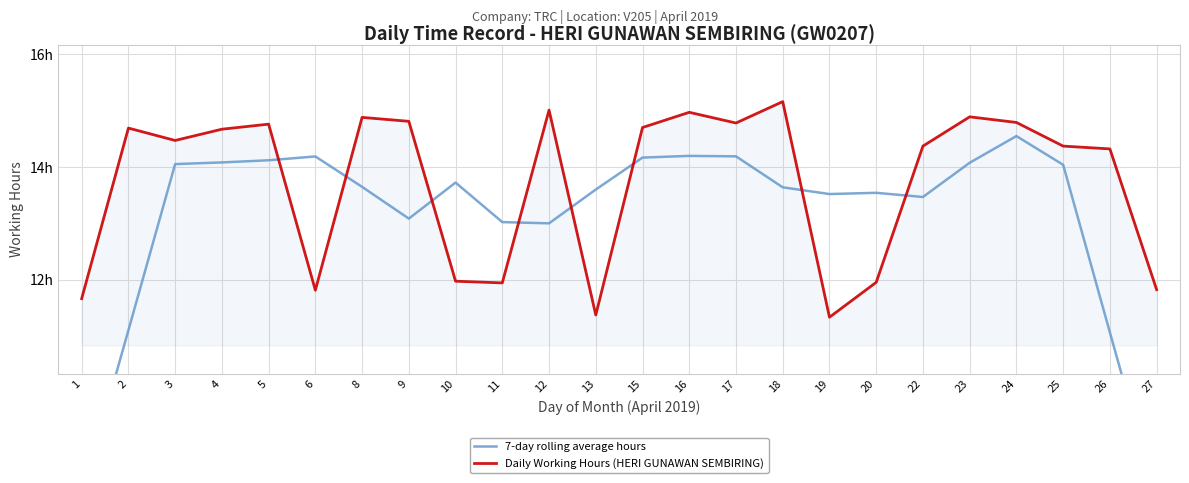

What is the difference between the maximum and minimum values in the Daily Working Hours (HERI GUNAWAN SEMBIRING) series?

3.8